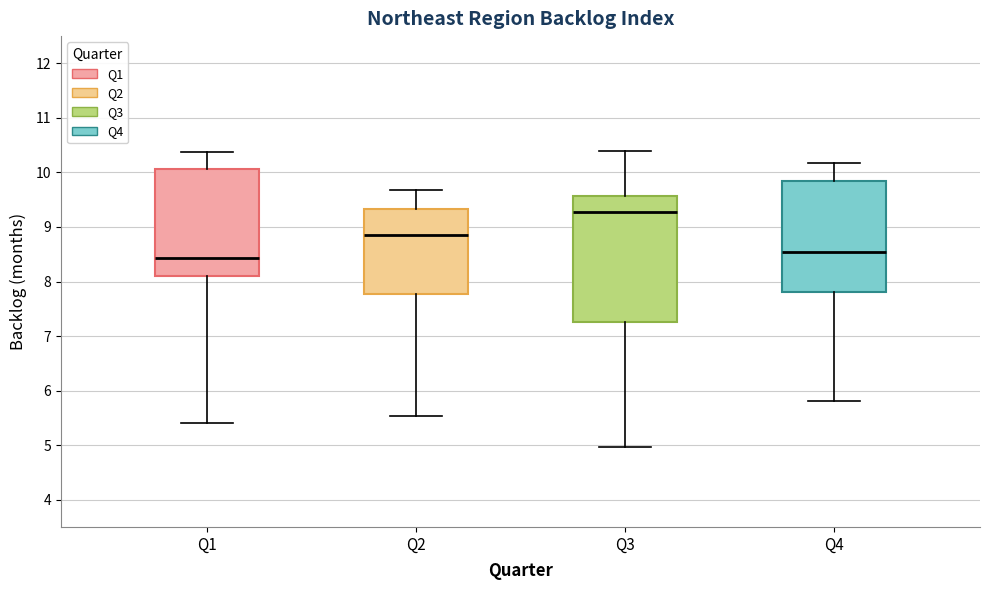

Which box's median line is the lowest?

Q1